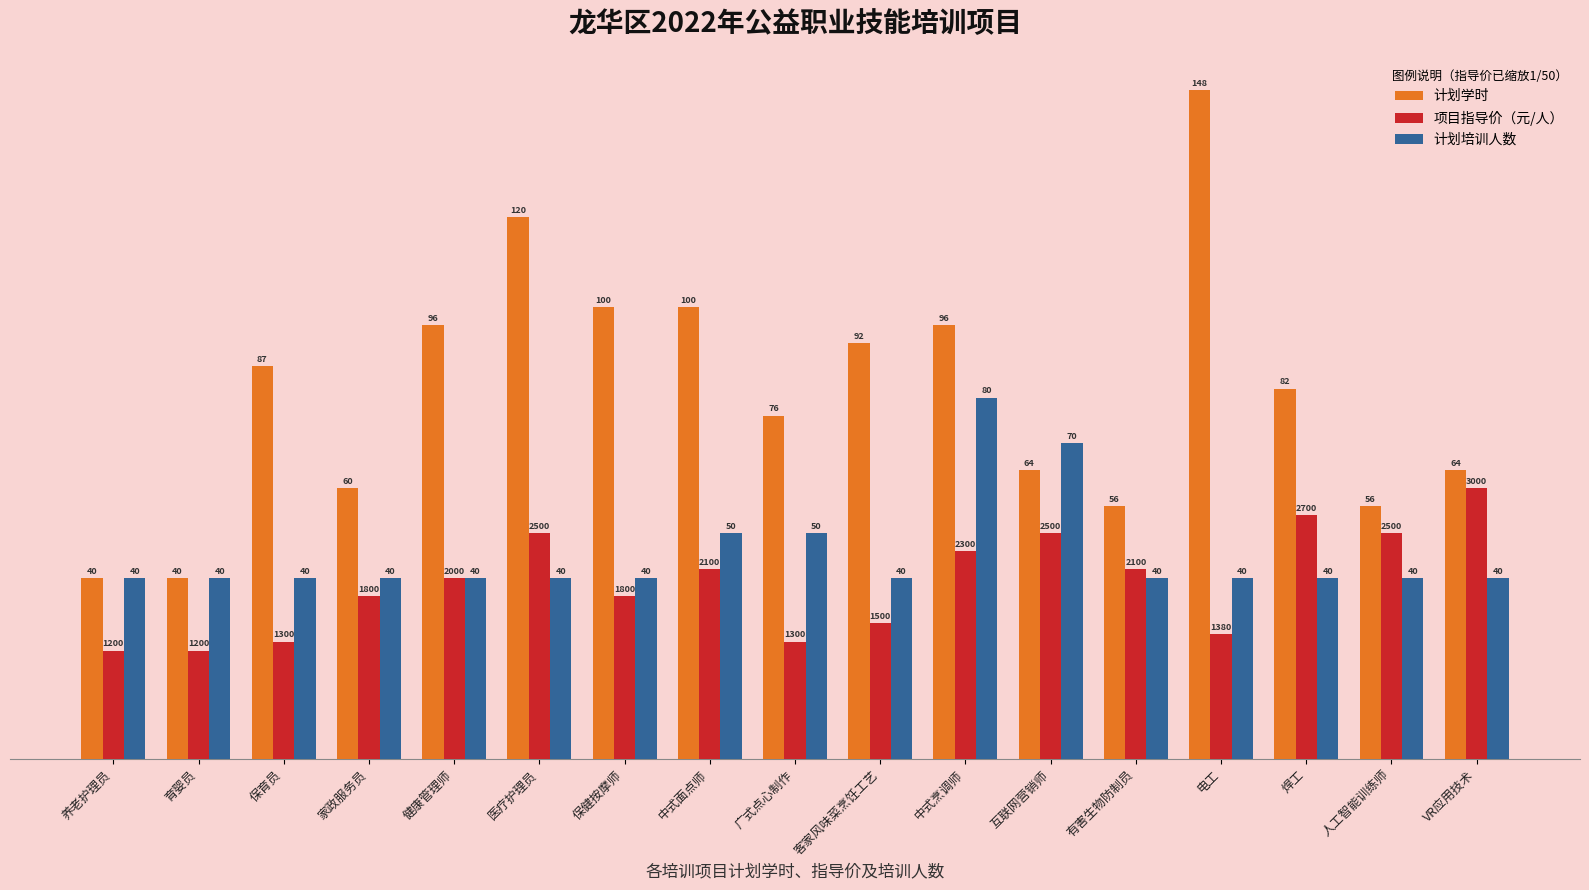

Where does the 计划学时 series first go above 82?

保育员